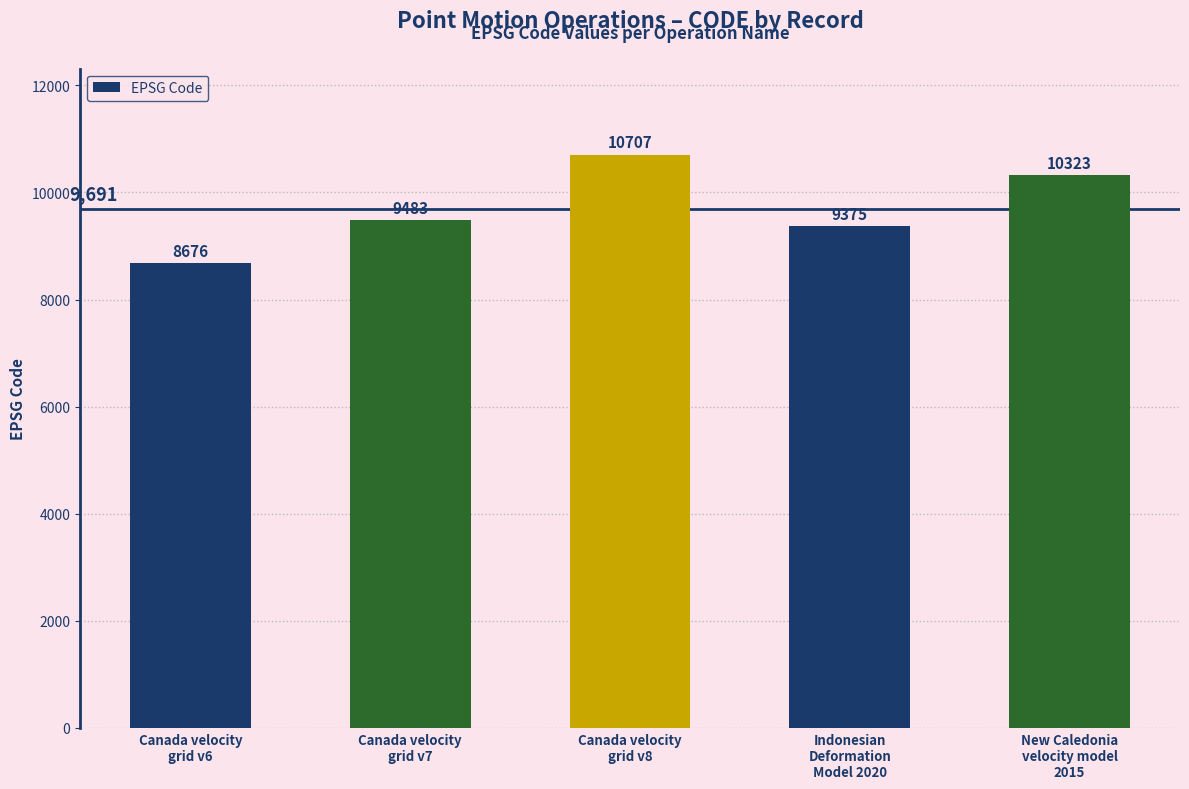

What is the difference between the maximum and minimum values?

2031